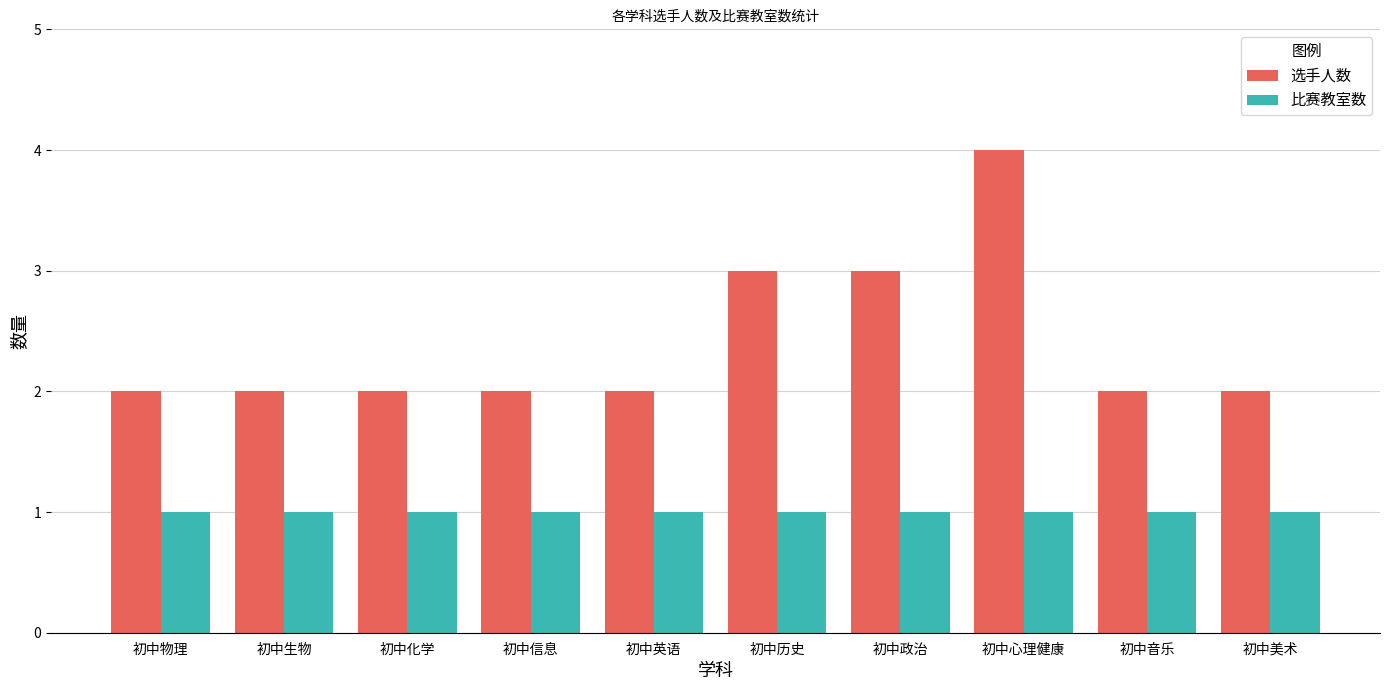

What position from the left is 初中美术?

10